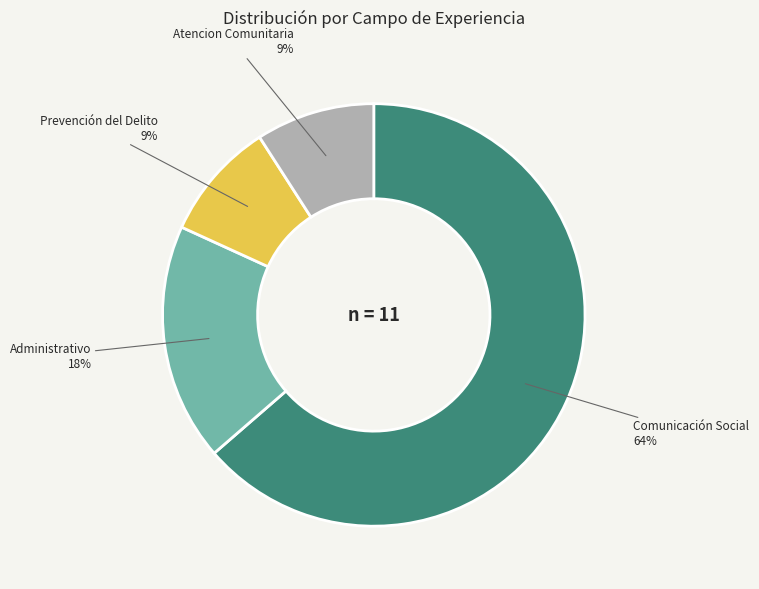

Is it true that Administrativo is 18% of the pie?

True